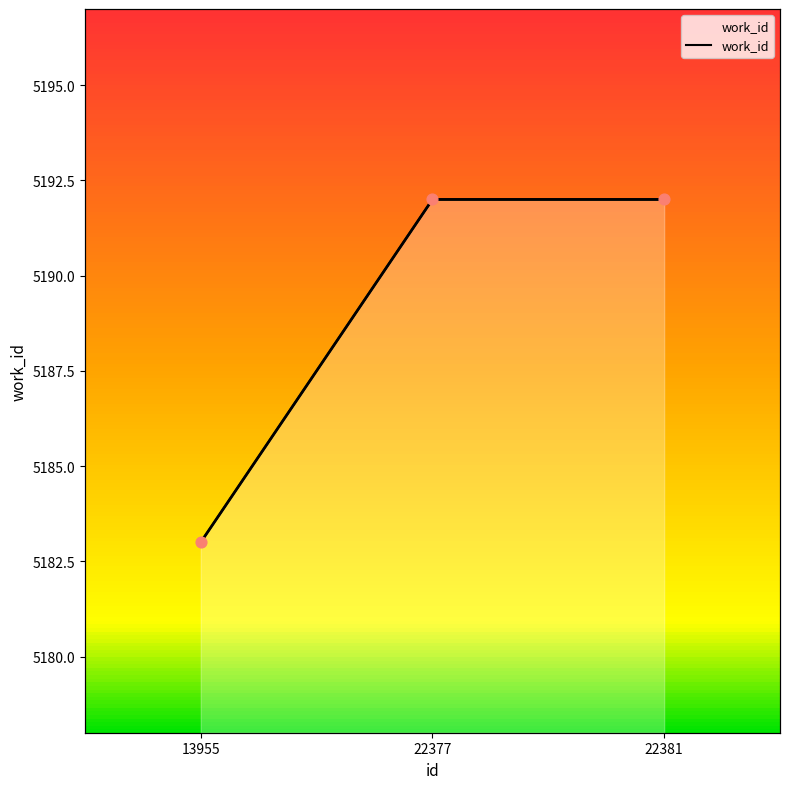

What is the ratio of the value at 13955 to the value at 22381?

1.0